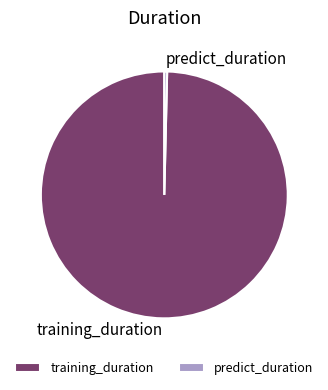

Which slice is the smallest?

predict_duration